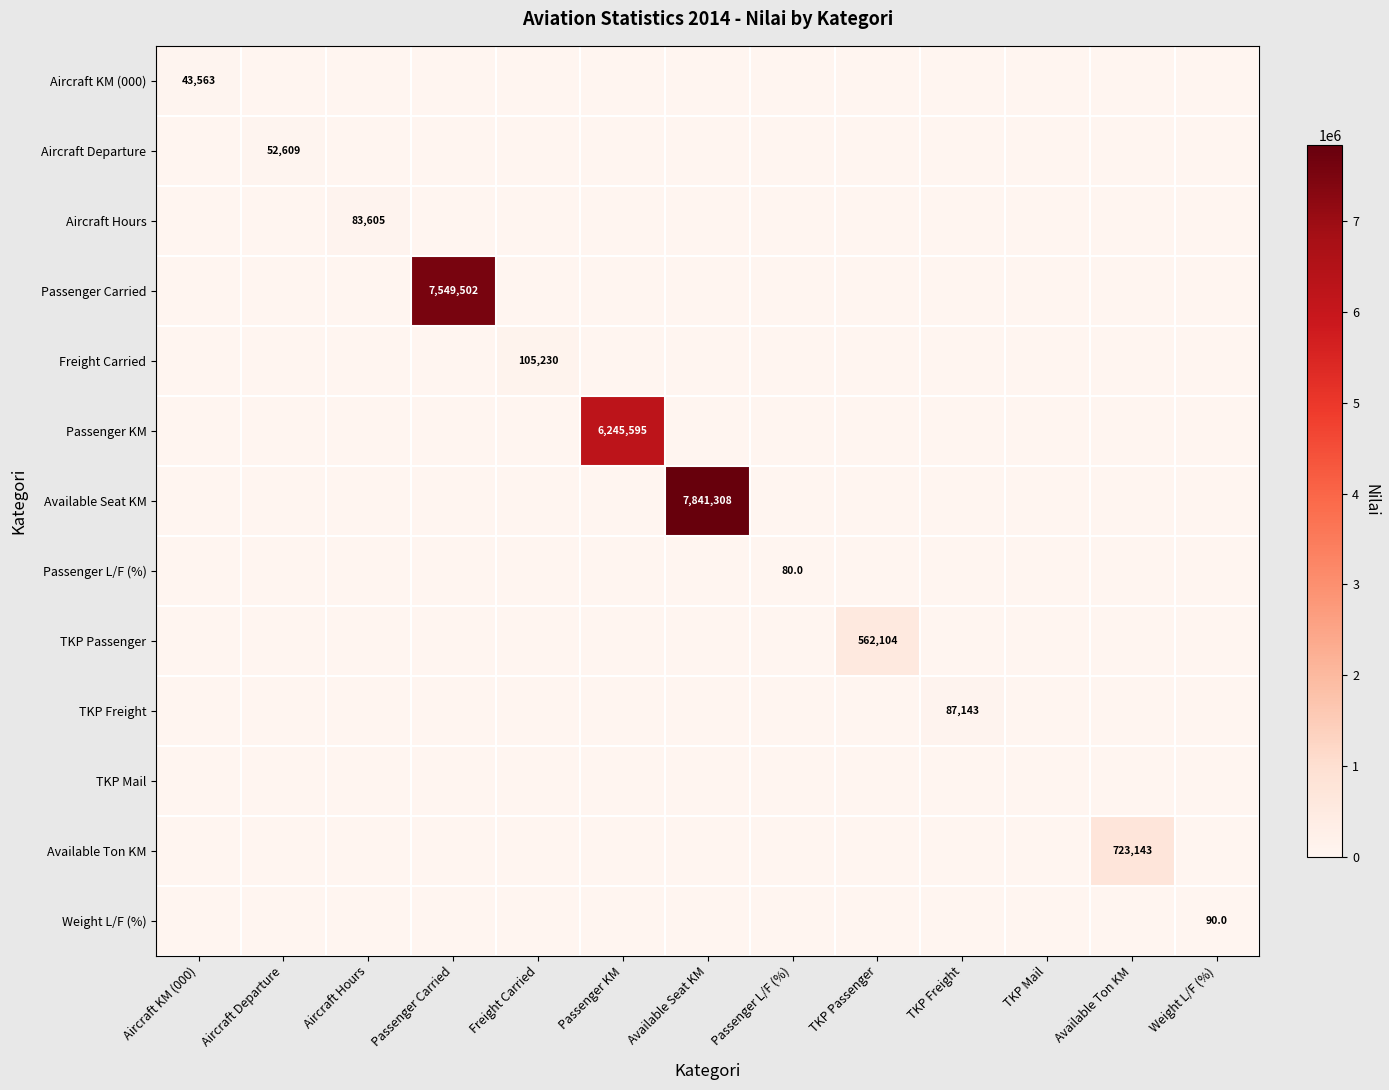

List the series in order of their peak value, lowest first.

TKP Mail, Passenger L/F (%), Weight L/F (%), Aircraft KM (000), Aircraft Departure, Aircraft Hours, TKP Freight, Freight Carried, TKP Passenger, Available Ton KM, Passenger KM, Passenger Carried, Available Seat KM